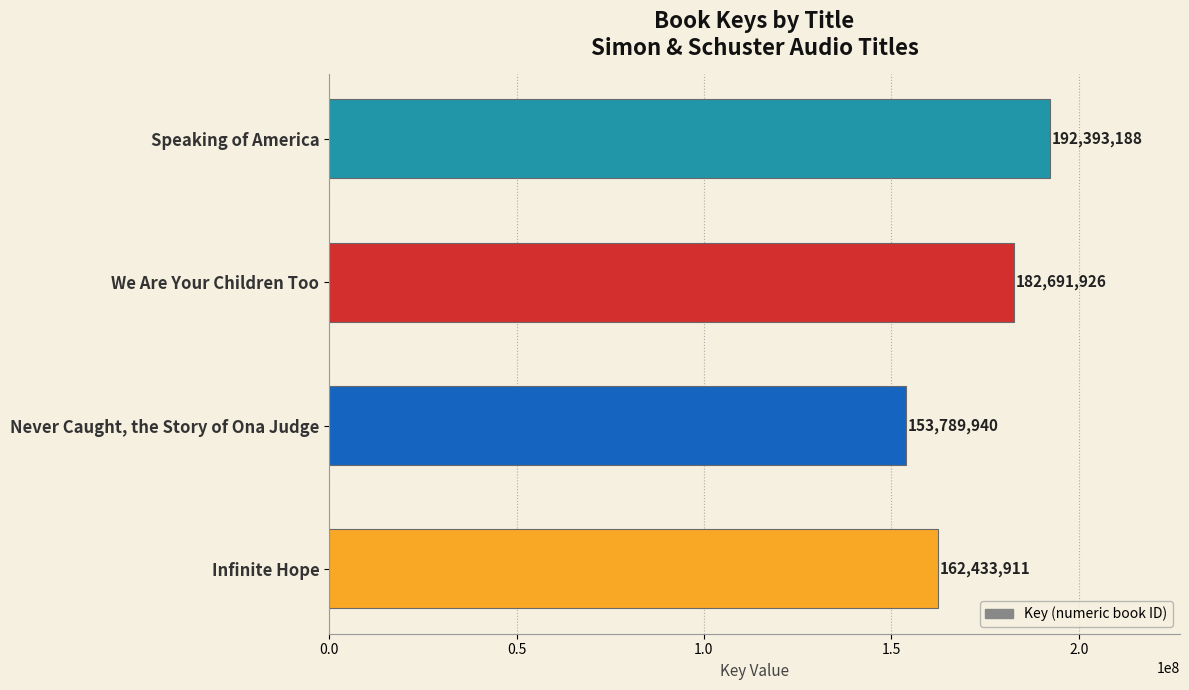

What is the average value?

172827241